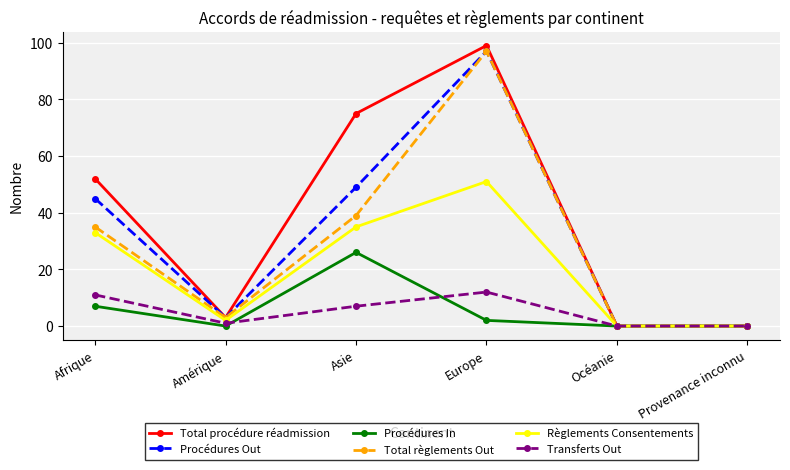

Reading right to left, what are all the values shown in this chart?

Total procédure réadmission: 0	0	99	75	3	52
Procédures Out: 0	0	97	49	3	45
Procédures In: 0	0	2	26	0	7
Total règlements Out: 0	0	97	39	3	35
Règlements Consentements: 0	0	51	35	2	33
Transferts Out: 0	0	12	7	1	11